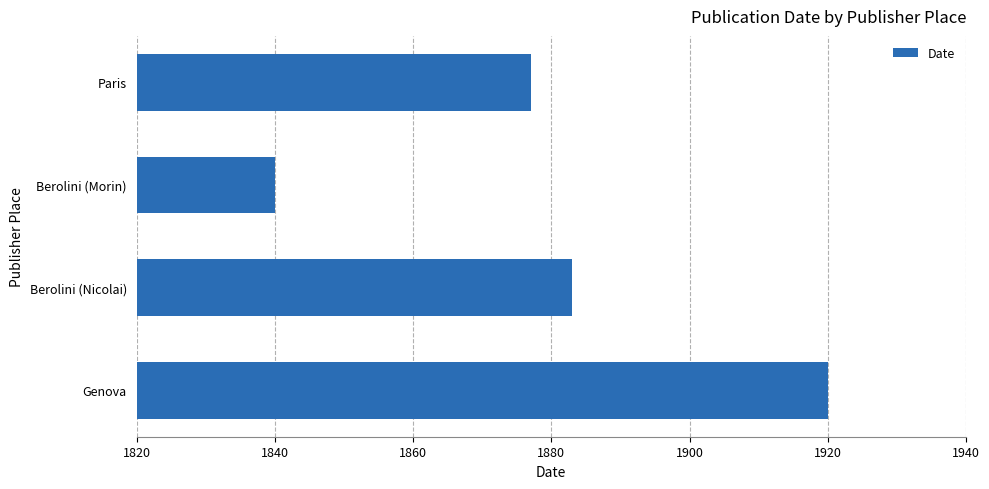

The chart shows a value of 925 at Berolini (Nicolai). True or false?

False